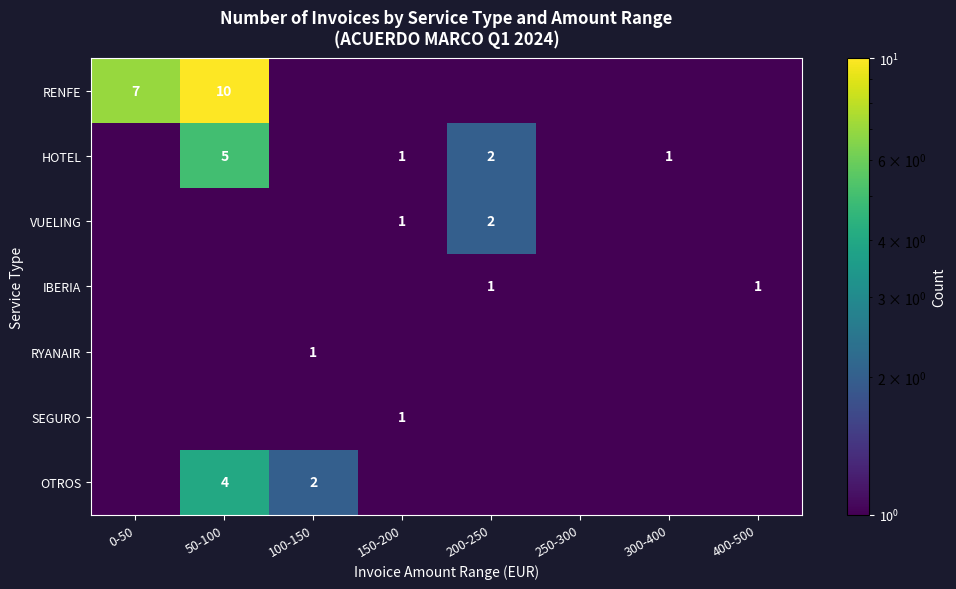

The IBERIA series shows 1.0 at 400-500. True or false?

True